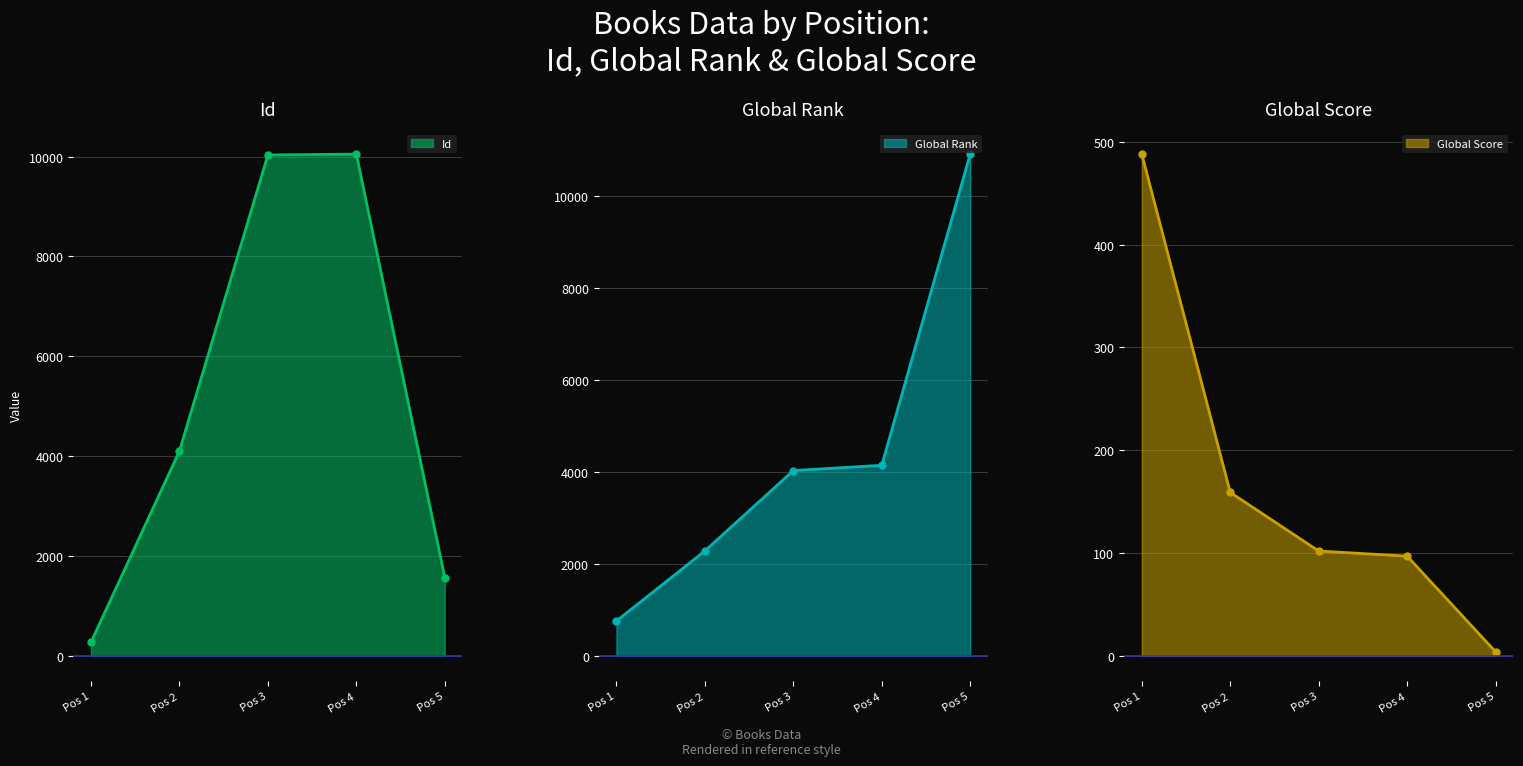

Count the number of categories in the chart.

5